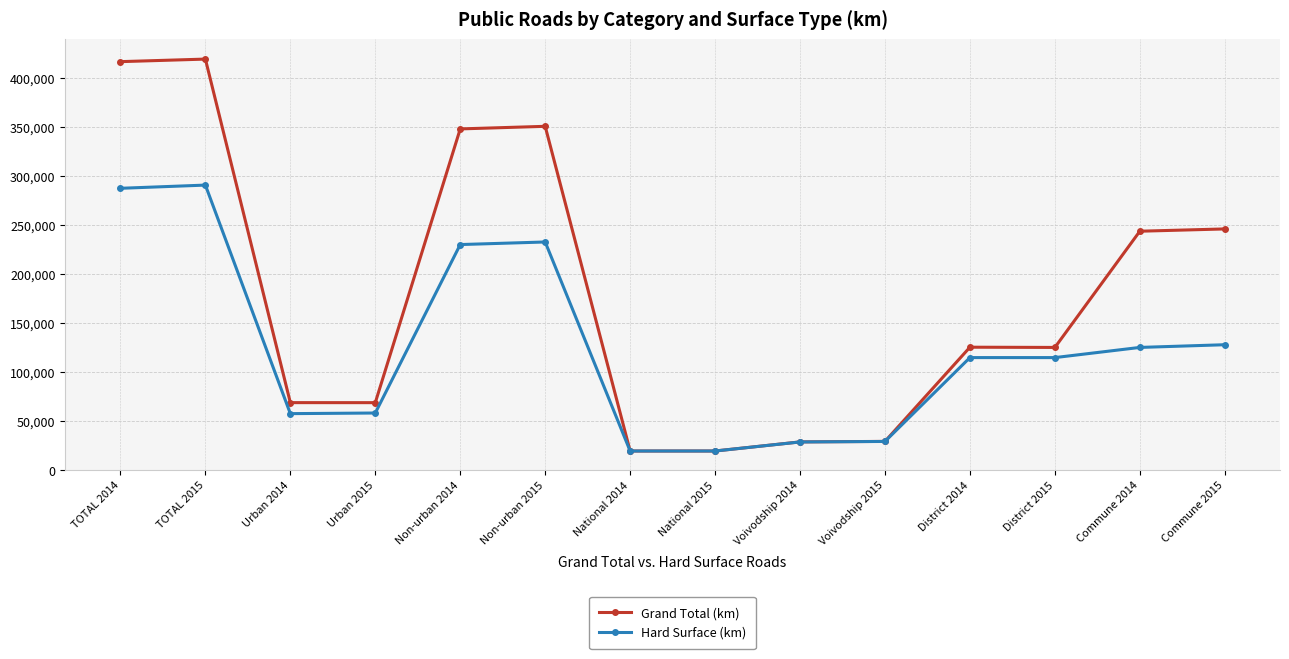

What are all the series names shown in the legend?

Grand Total (km), Hard Surface (km)